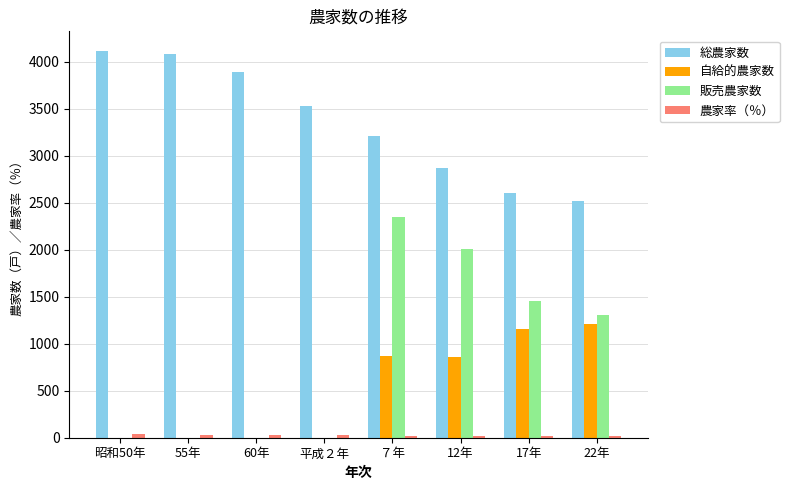

At which label does 自給的農家数 first exceed 860?

７年